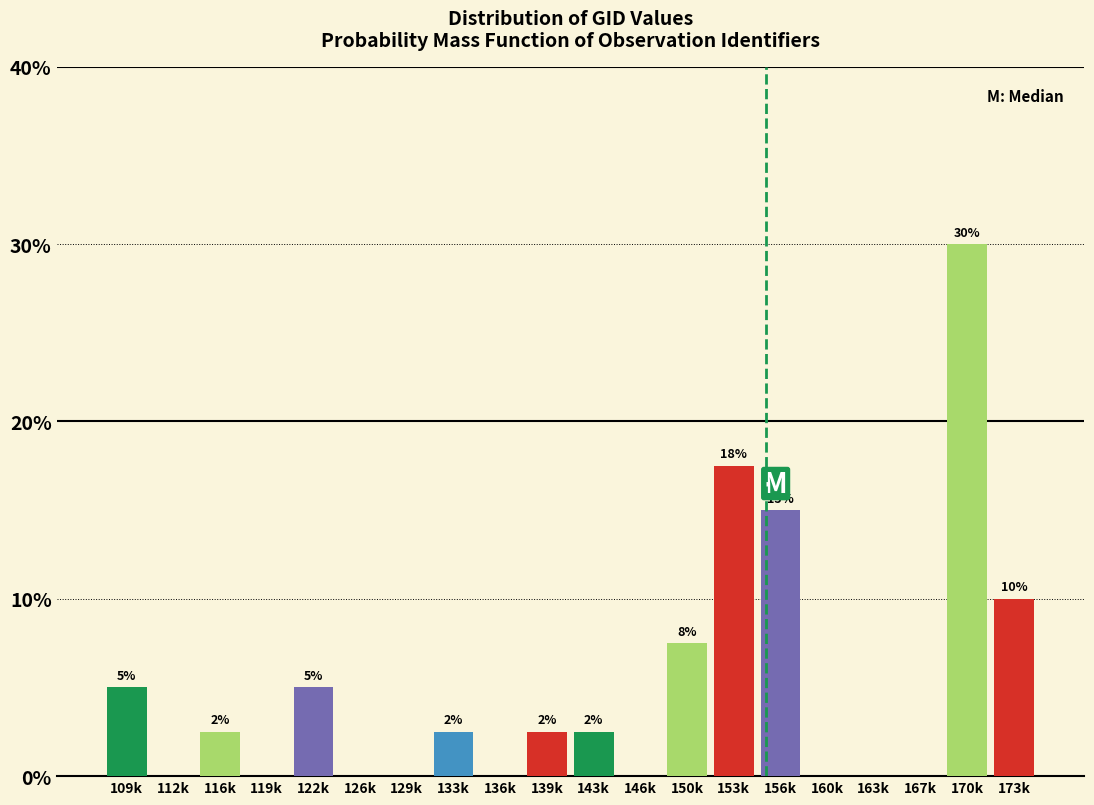

Are the bars horizontal?

No